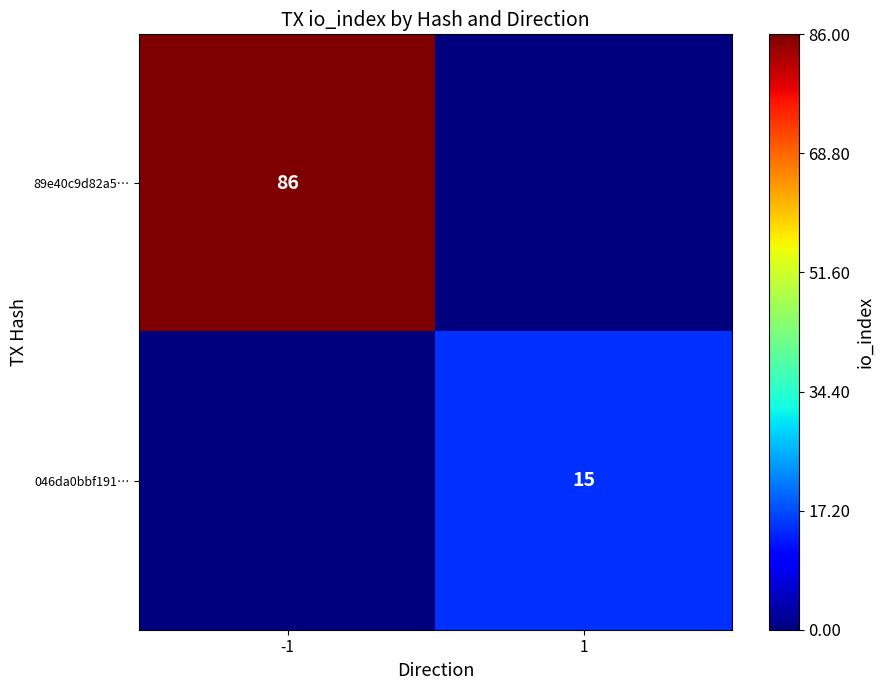

Which has a higher value, -1 or 1?

-1